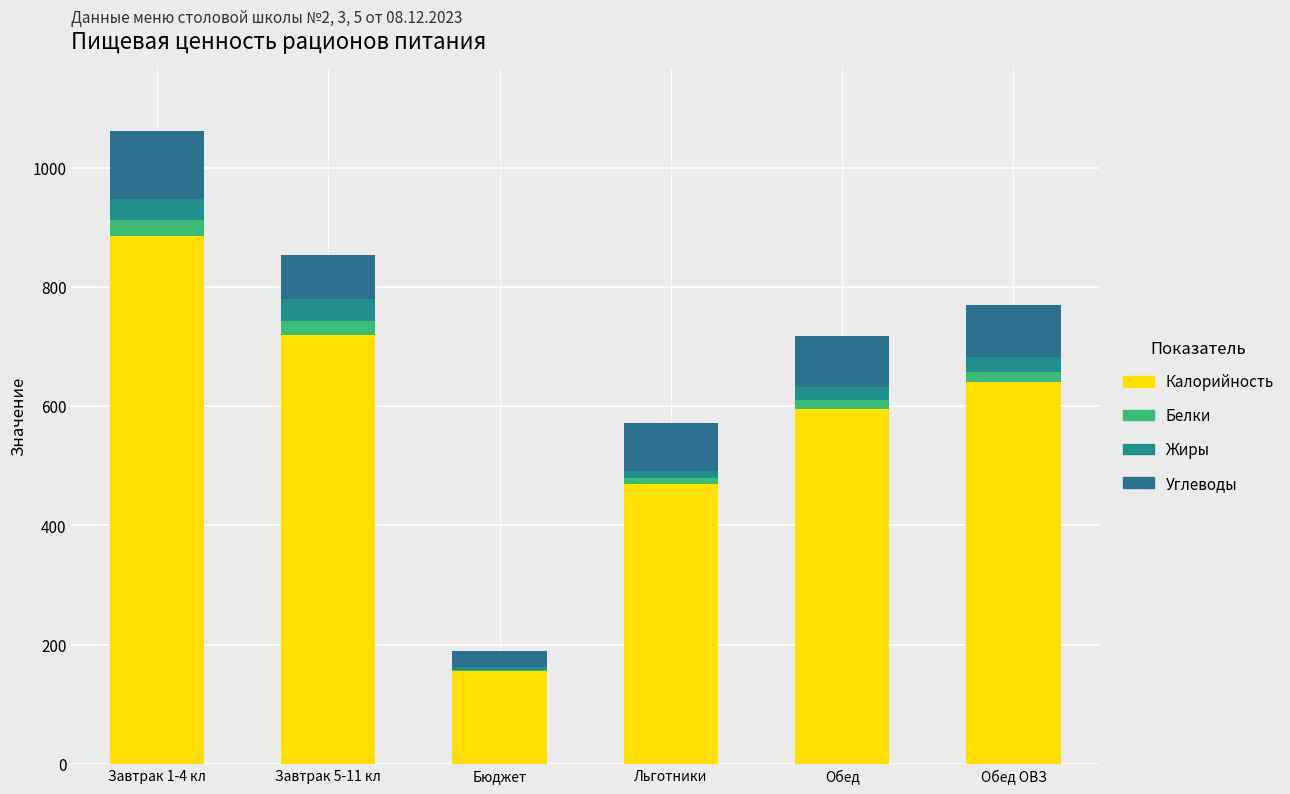

Which series has the largest range (max minus min)?

Калорийность